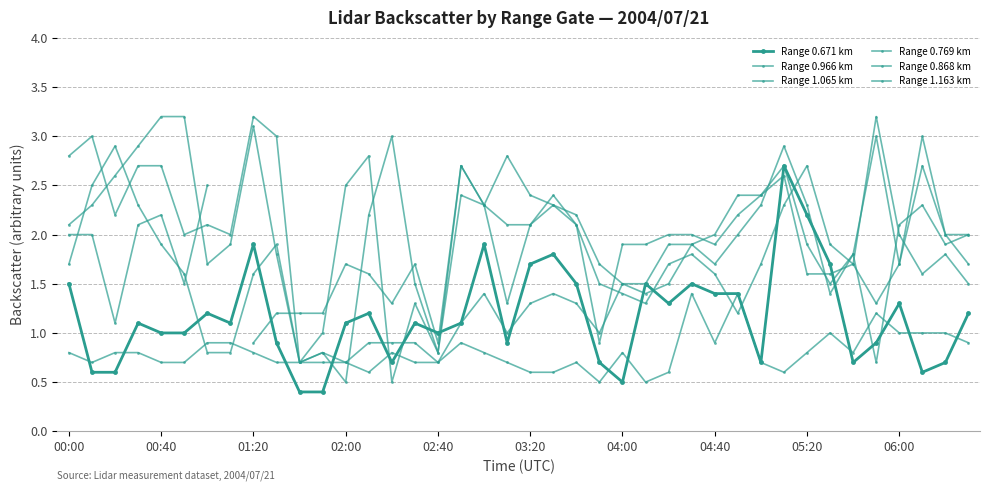

Count the number of data series in this chart.

6